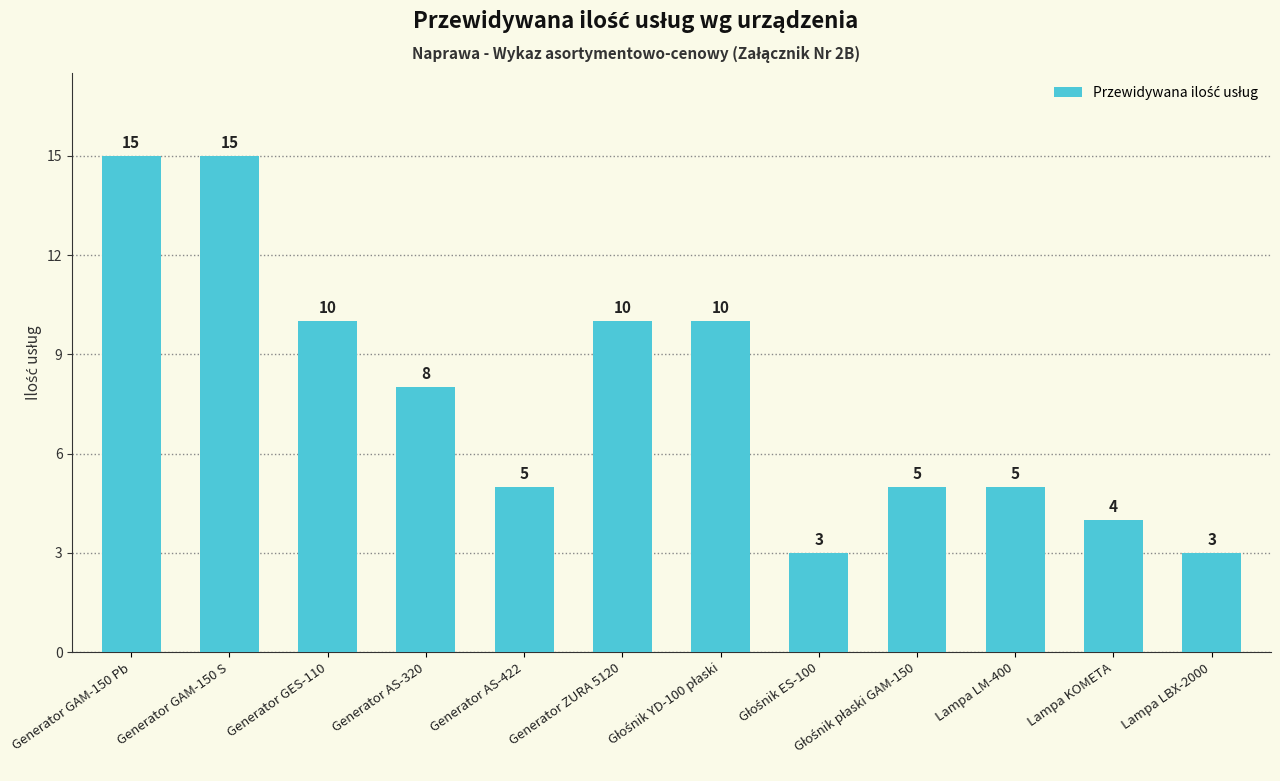

What is the difference between the maximum and minimum values?

12